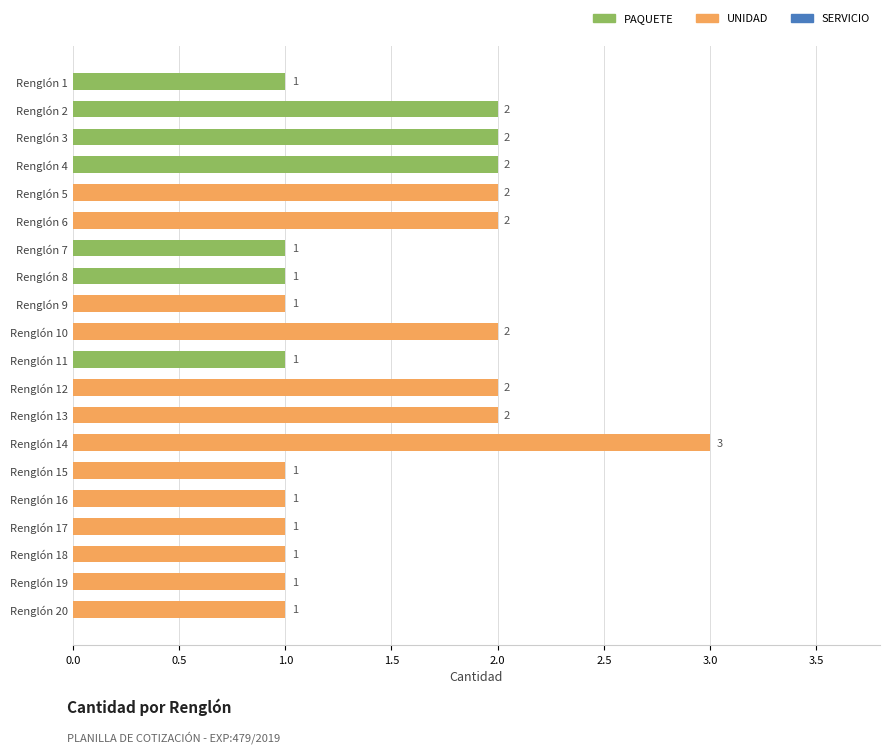

What is the maximum value shown in the chart?

3